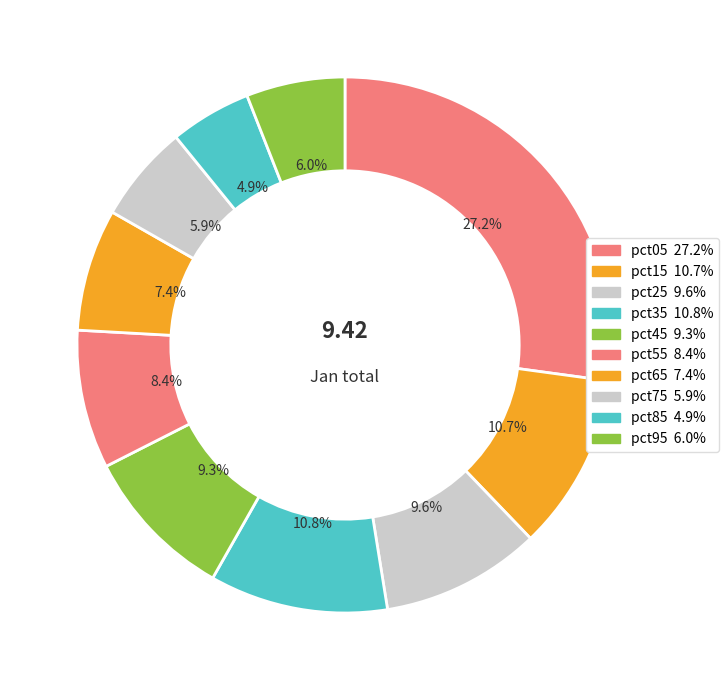

What is the change in value from pct15 to pct45?

-0.1